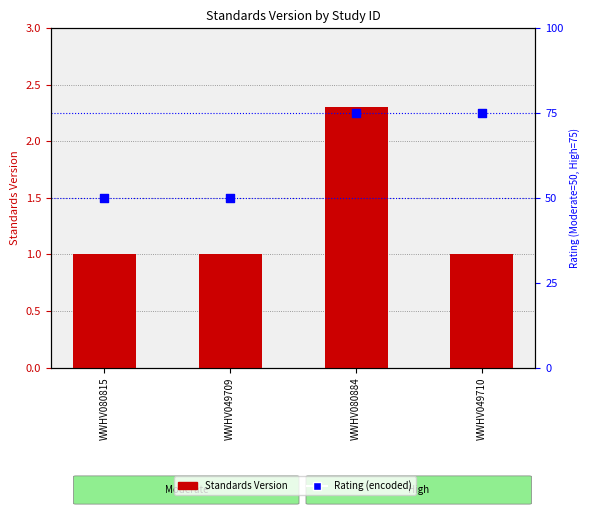

Which series has the largest total across all categories?

Rating (encoded)